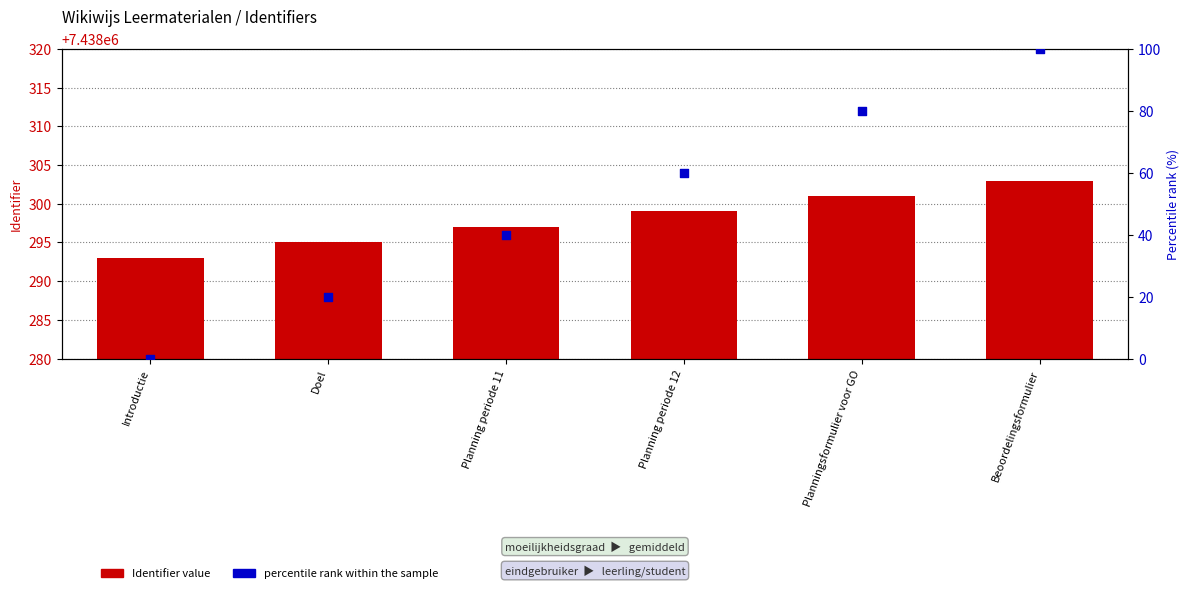

Which series contains the highest Y value?

Identifier value